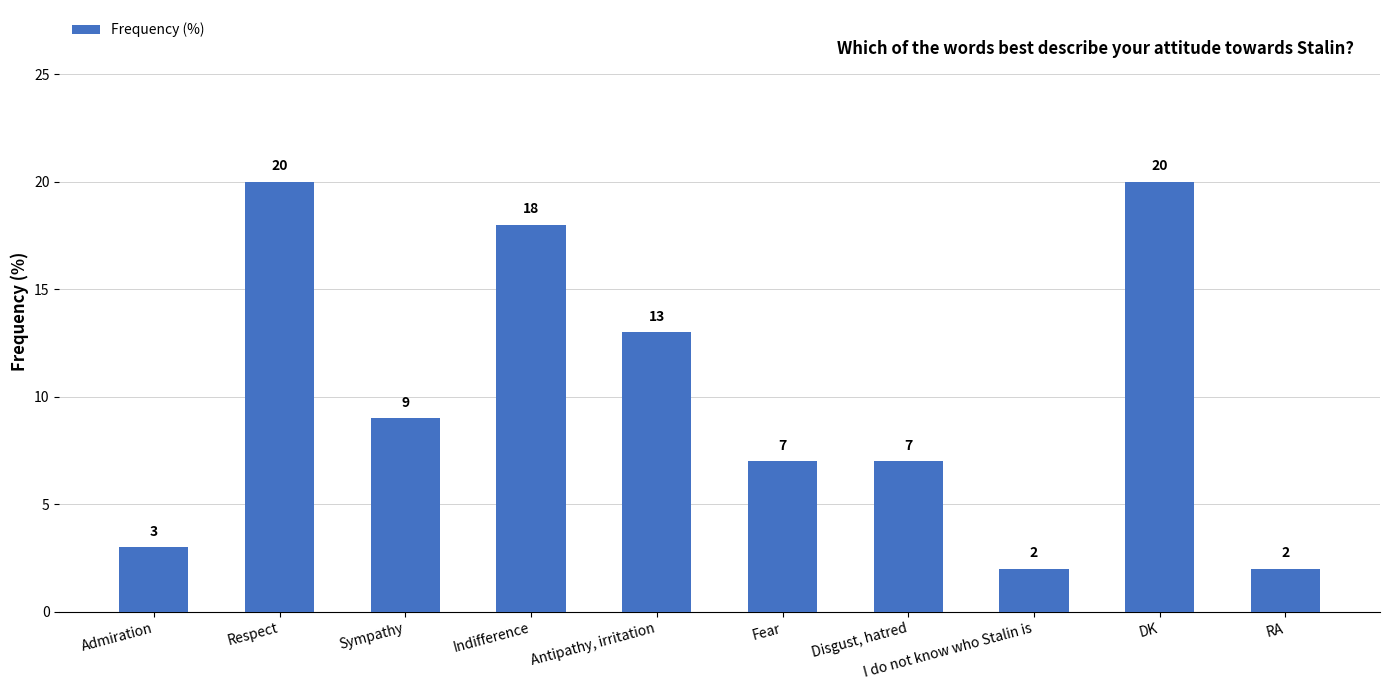

Are the bars grouped side by side (vs. stacked)?

No